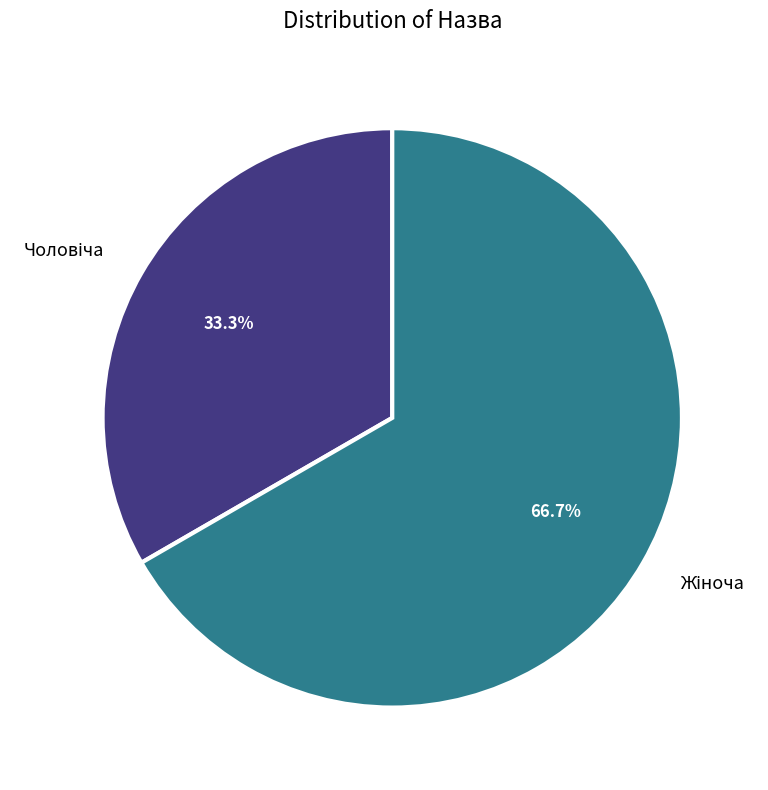

Is there a majority slice in this chart?

Yes